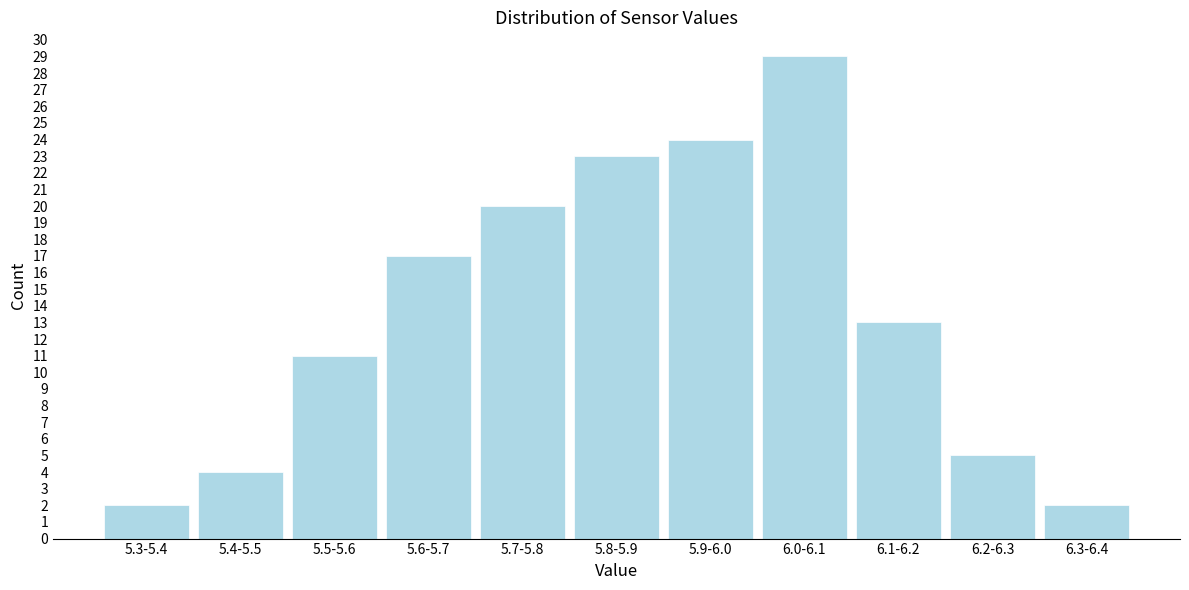

Reading left to right, list all the values displayed in this chart.

5.3-5.4=2	5.4-5.5=4	5.5-5.6=11	5.6-5.7=17	5.7-5.8=20	5.8-5.9=23	5.9-6.0=24	6.0-6.1=29	6.1-6.2=13	6.2-6.3=5	6.3-6.4=2